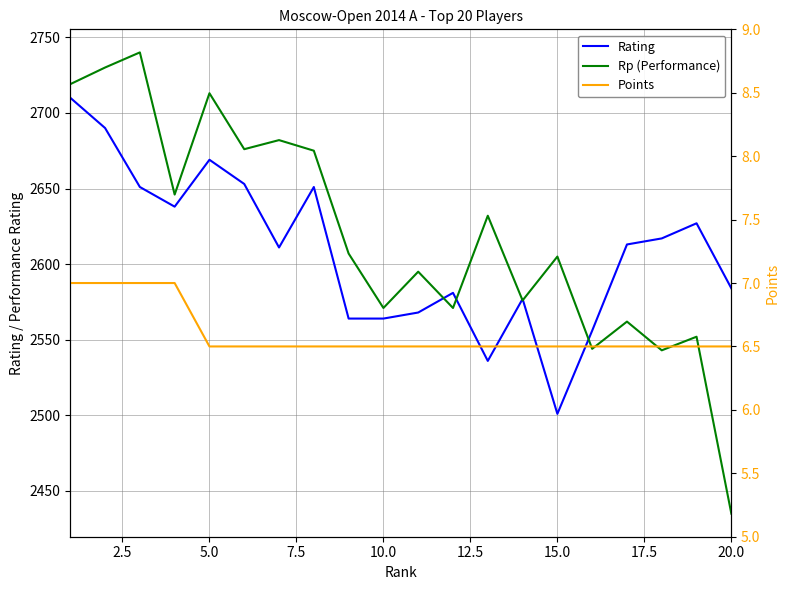

The value of Rp (Performance) at 20.0 is 3533.3. True or false?

False